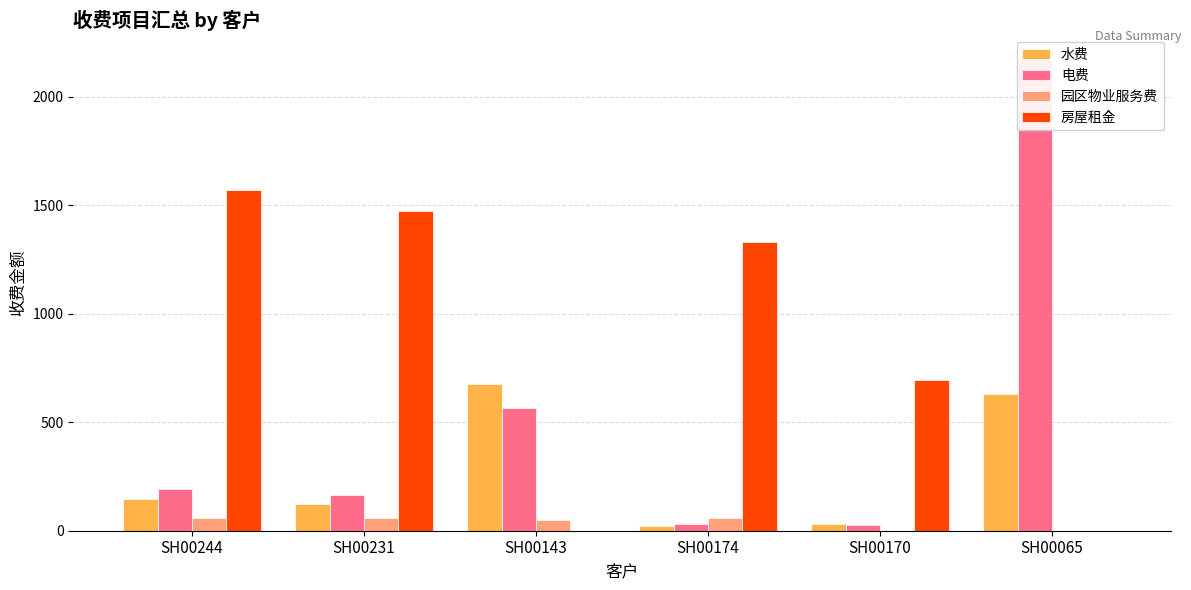

What is the sum of all 电费 values?

3148.8